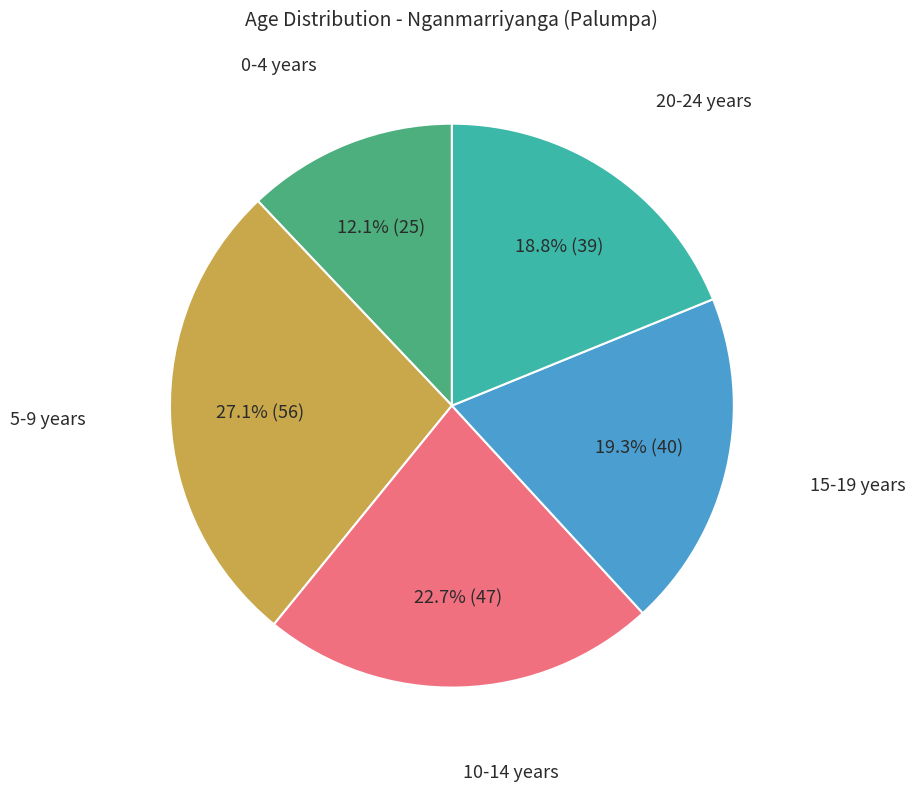

Is there a majority slice in this chart?

No